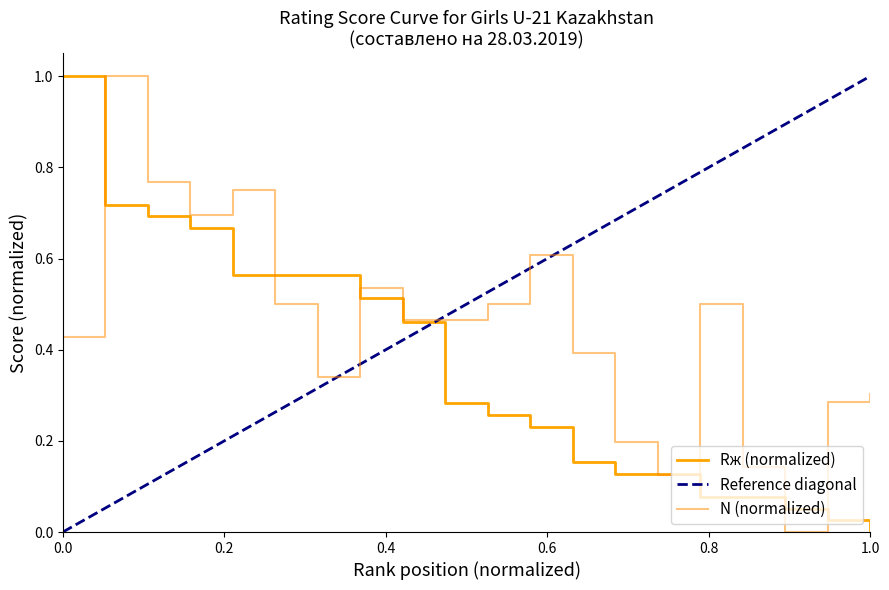

What is the greatest value displayed?

1.0